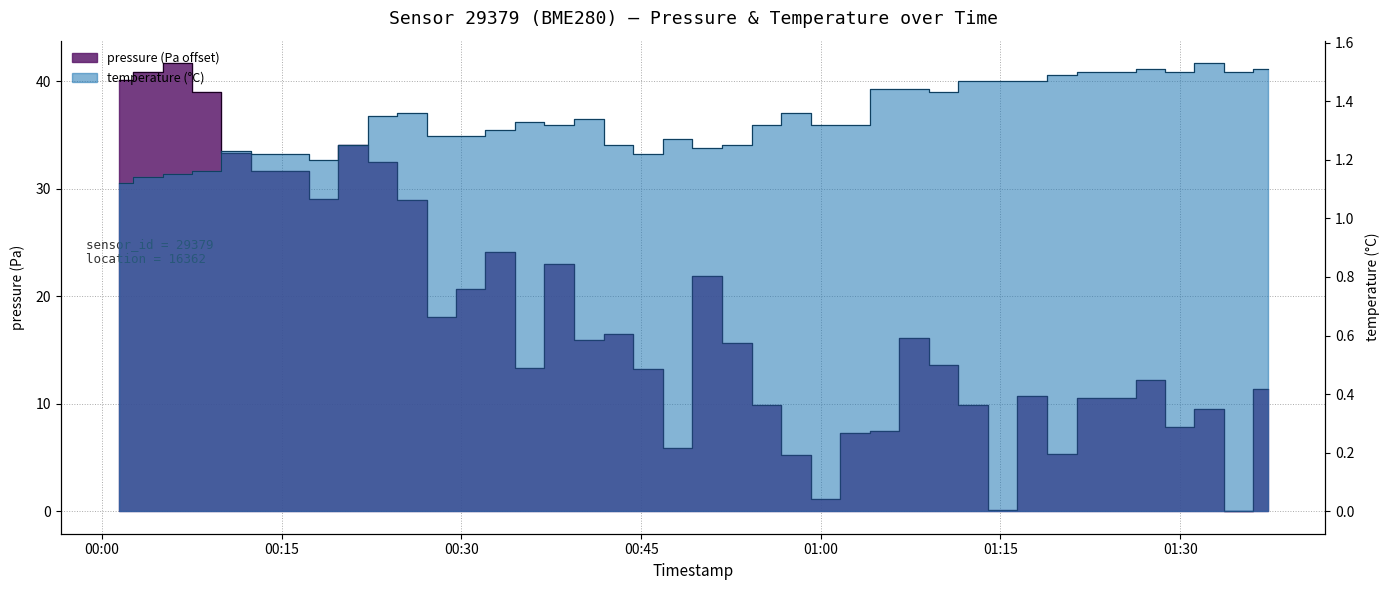

Is it true that temperature equals 1.1 at 2024-02-21T00:01:22?

True